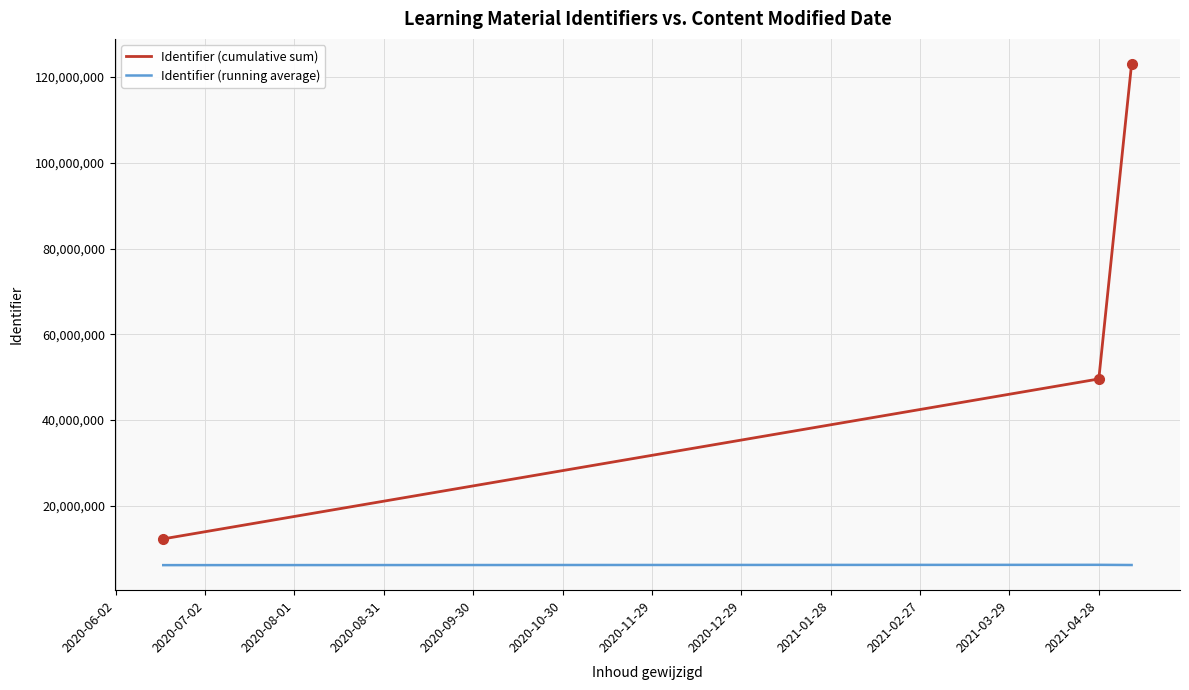

What is the sum of all Identifier (cumulative sum) values?

184899933.0